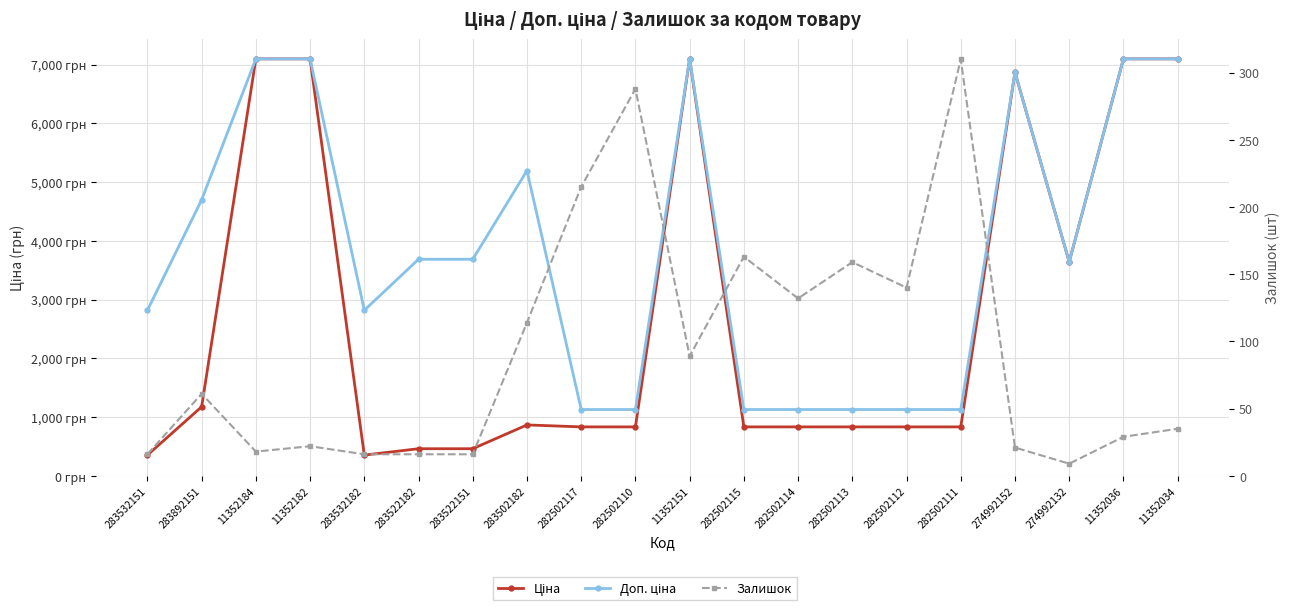

What is the sum of the Залишок values at 282502113 and 274992132?

168.0